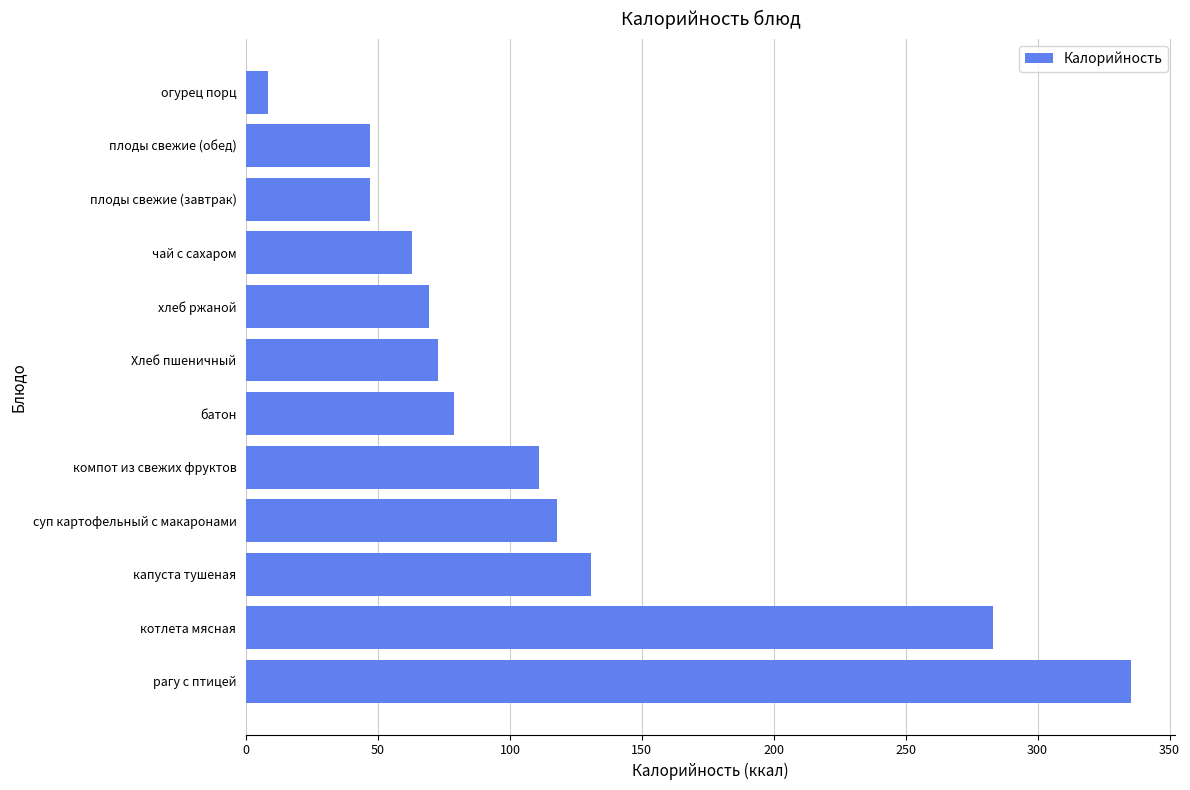

What is the change in value from плоды свежие (обед) to огурец порц?

-38.6